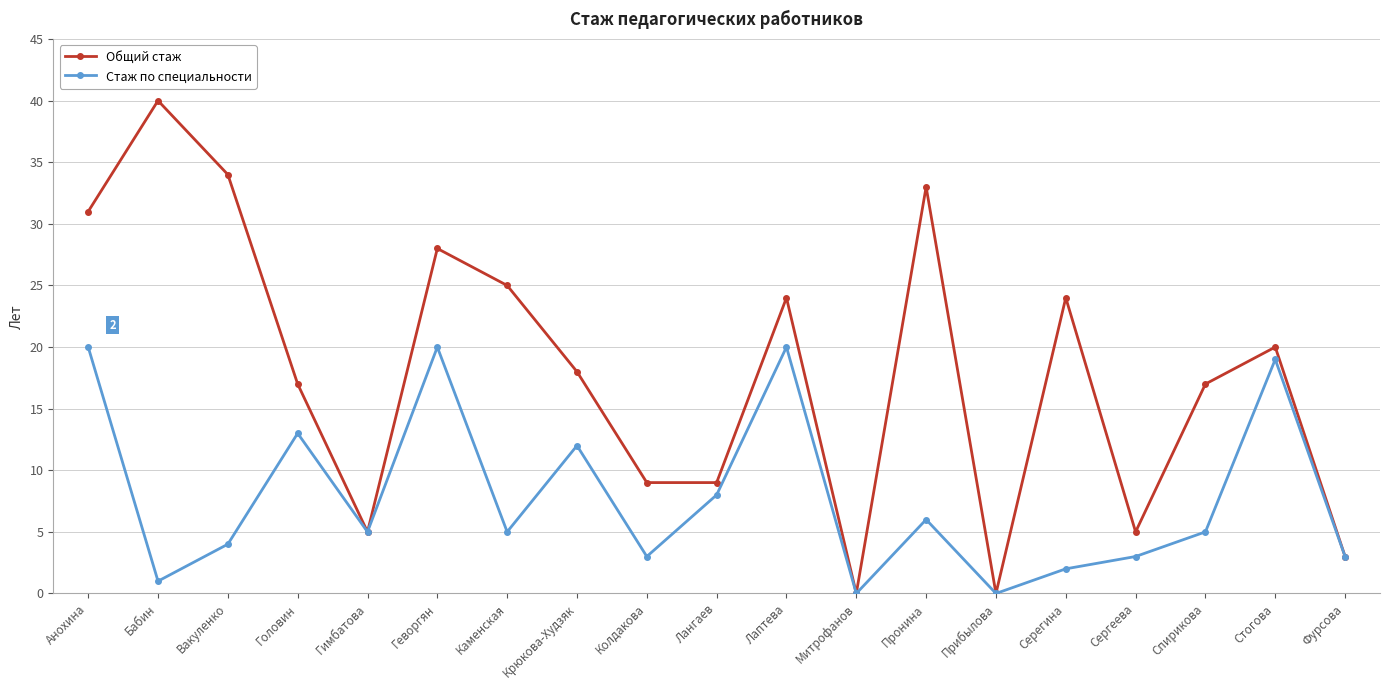

At which category is the sum across all series the highest?

Анохина